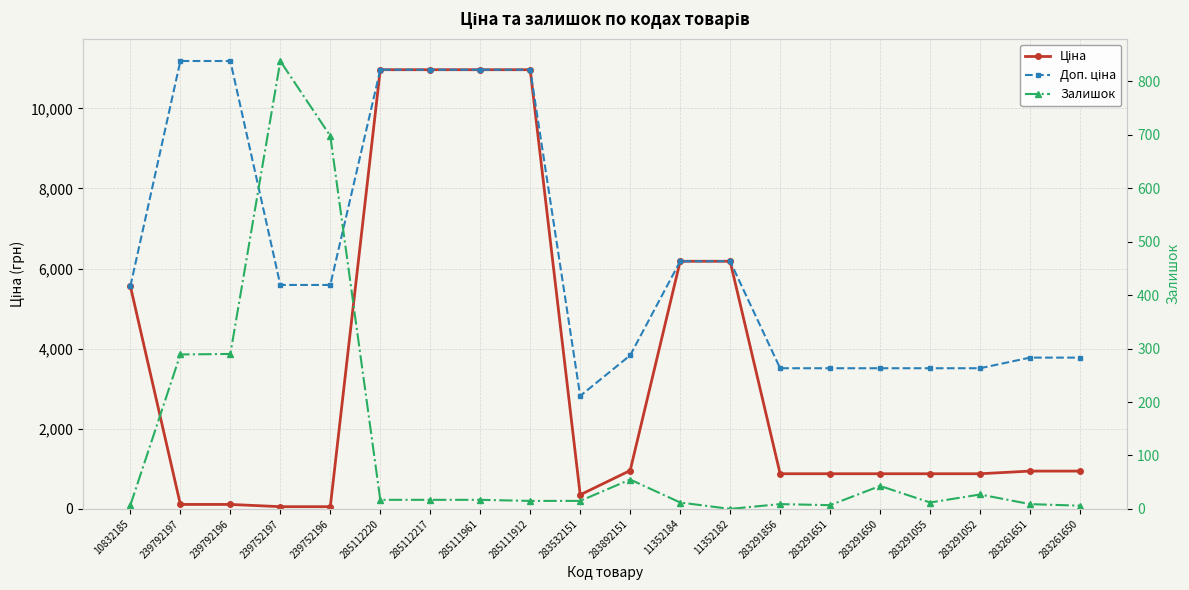

In Ціна, how many points are lower than both neighbors (excluding endpoints)?

1